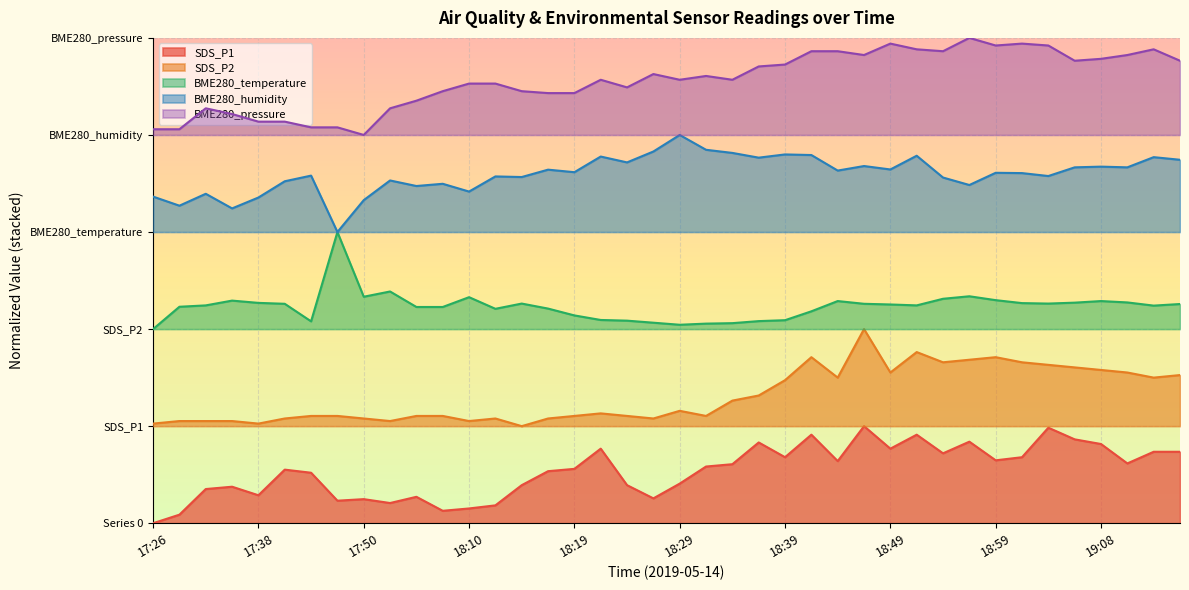

Between 17:36 and 18:24, which is larger?

18:24